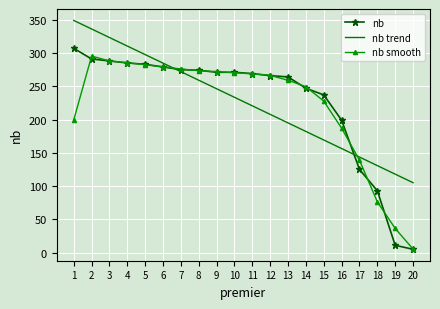

What is the spread (max minus min) of values at 12?

58.6